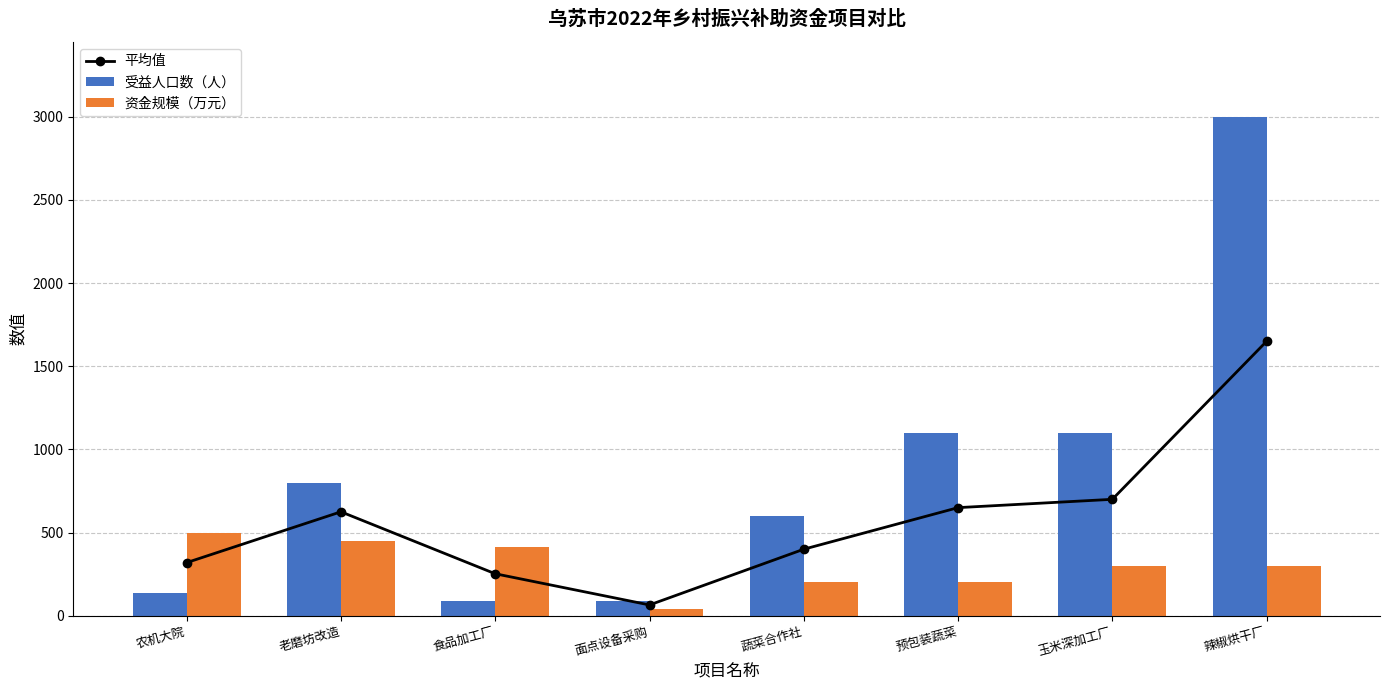

The 平均值 series shows 252.5 at 食品加工厂. True or false?

True